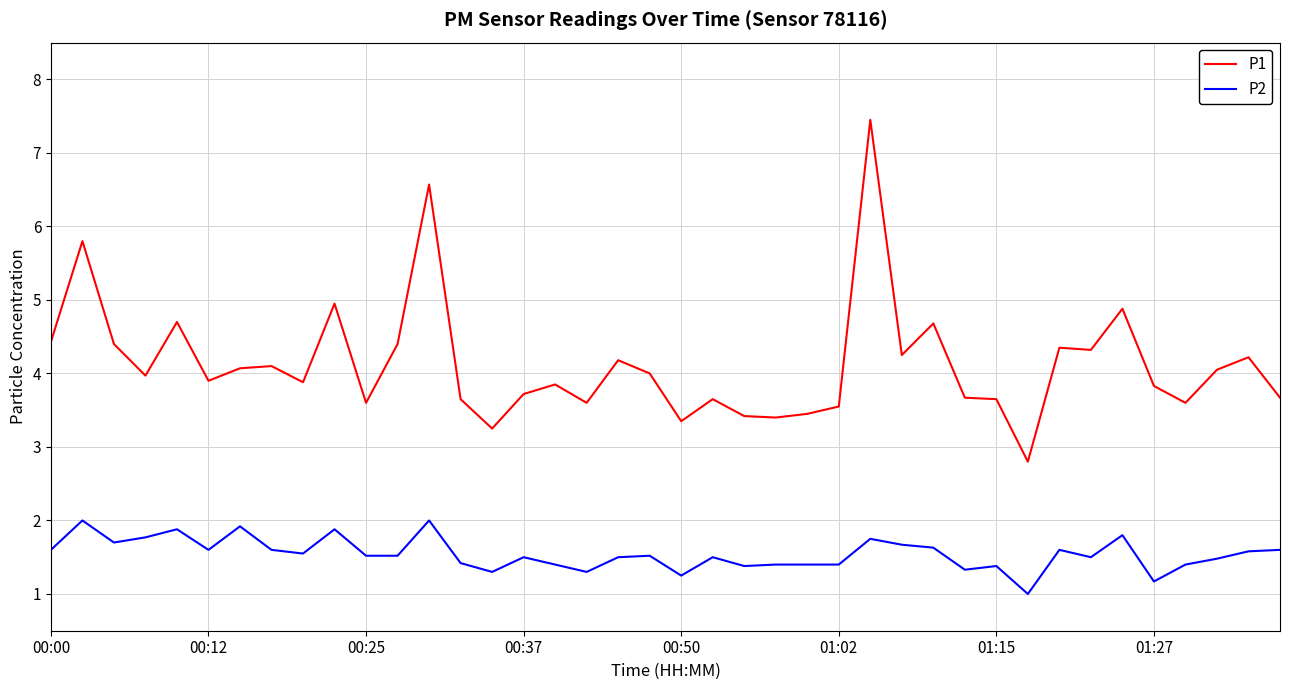

Which series has the largest range (max minus min)?

P1